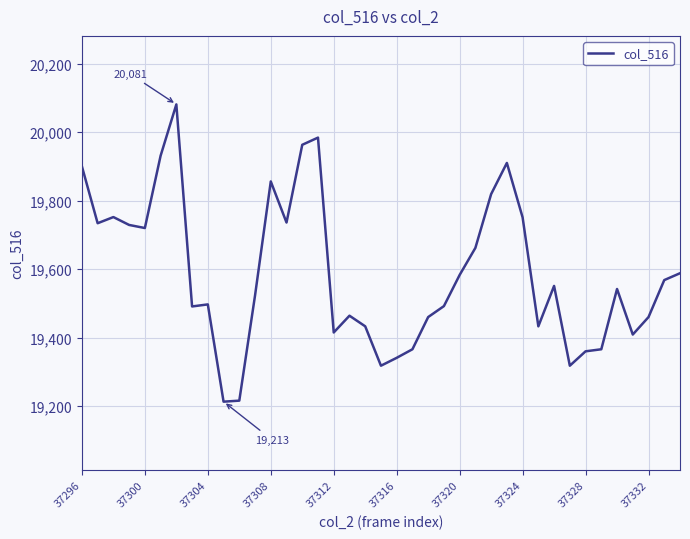

What is the difference between the maximum and minimum values?

868